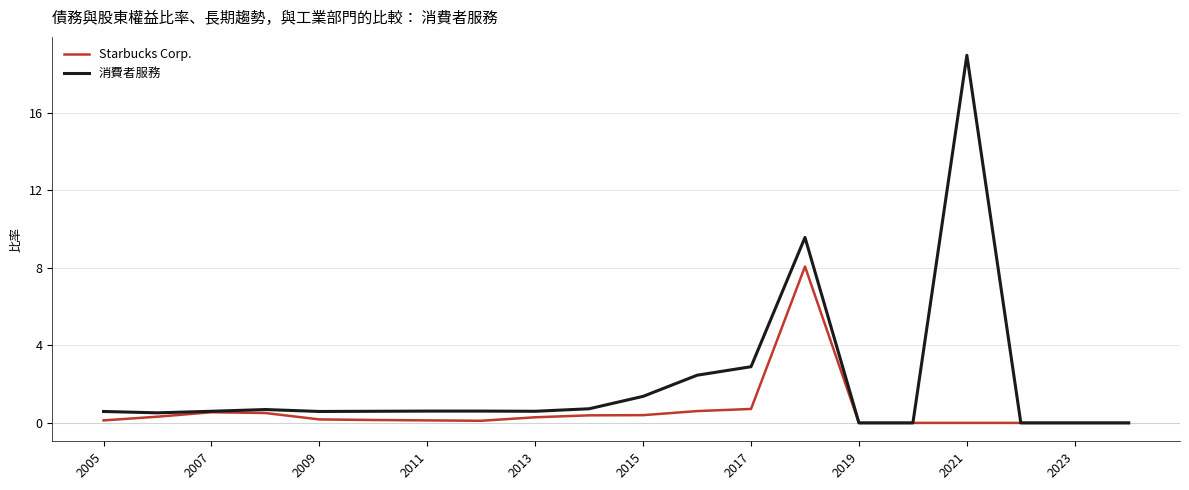

What is the maximum value shown in the chart?

19.0